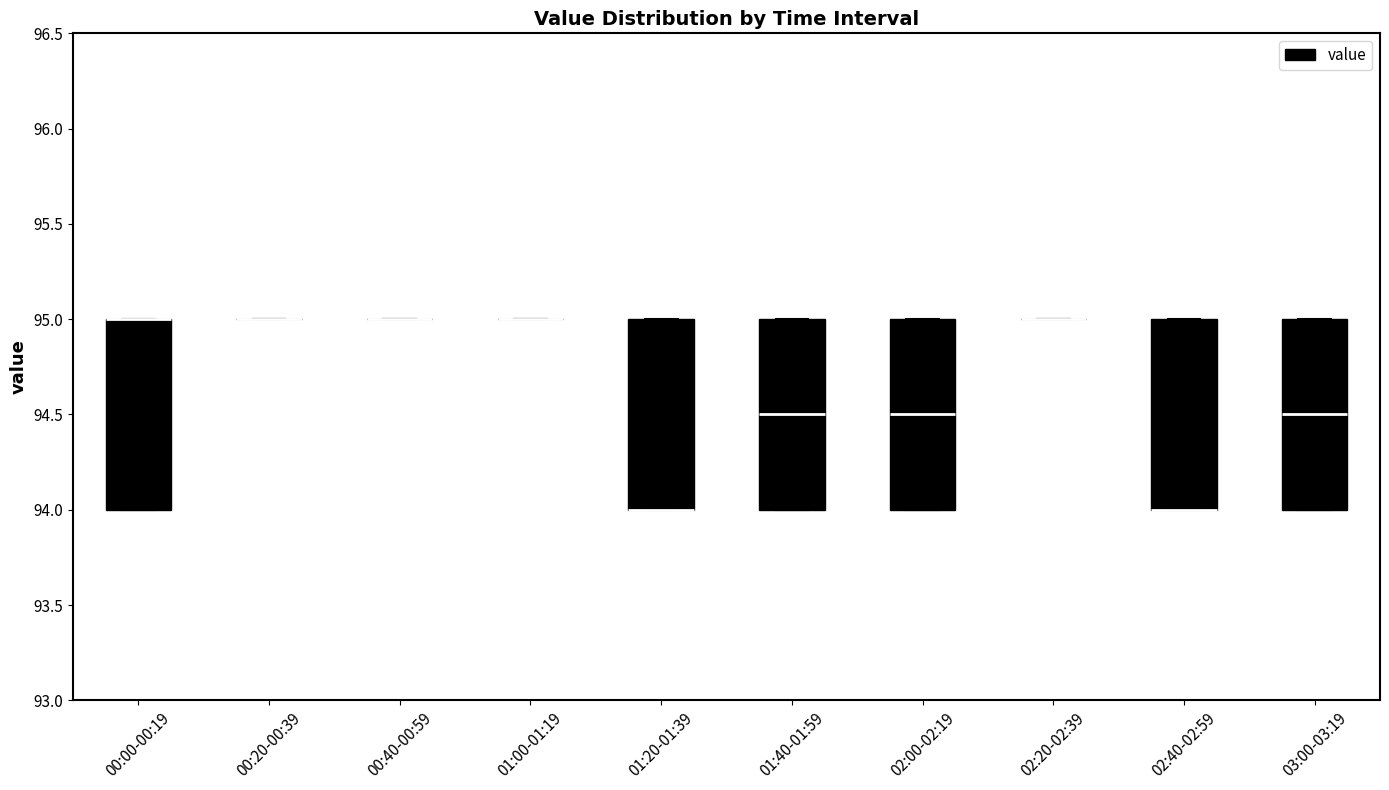

Reading left to right, transcribe this box plot: for each box, give where its median line is, the range the box spans, and where its two whiskers end, as read against the y-axis. The values are not printed on the chart, so give them approximately, as read against the axis.

00:00-00:19: median 95.0 (drawn on the box's upper edge), box 94.0 to 95.0, whiskers 94.0 to 95.0
00:20-00:39: box collapsed to a line at 95.0, whiskers 95.0 to 95.0
00:40-00:59: box collapsed to a line at 95.0, whiskers 95.0 to 95.0
01:00-01:19: box collapsed to a line at 95.0, whiskers 95.0 to 95.0
01:20-01:39: median 94.0 (drawn on the box's lower edge), box 94.0 to 95.0, whiskers 94.0 to 95.0
01:40-01:59: median 94.5, box 94.0 to 95.0, whiskers 94.0 to 95.0
02:00-02:19: median 94.5, box 94.0 to 95.0, whiskers 94.0 to 95.0
02:20-02:39: box collapsed to a line at 95.0, whiskers 95.0 to 95.0
02:40-02:59: median 94.0 (drawn on the box's lower edge), box 94.0 to 95.0, whiskers 94.0 to 95.0
03:00-03:19: median 94.5, box 94.0 to 95.0, whiskers 94.0 to 95.0